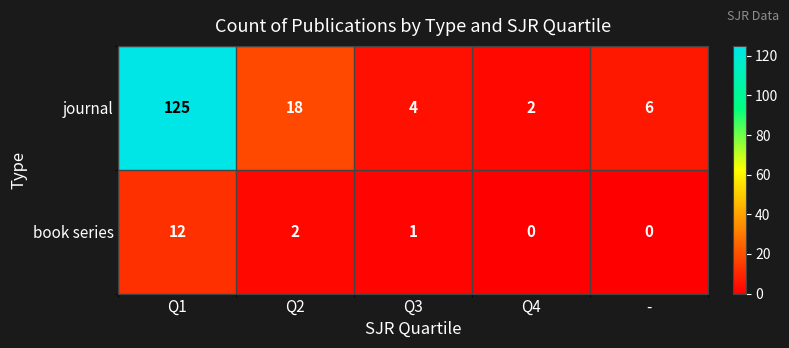

Reading right to left, extract all data points from this chart.

journal: 6	2	4	18	125
book series: 0	0	1	2	12